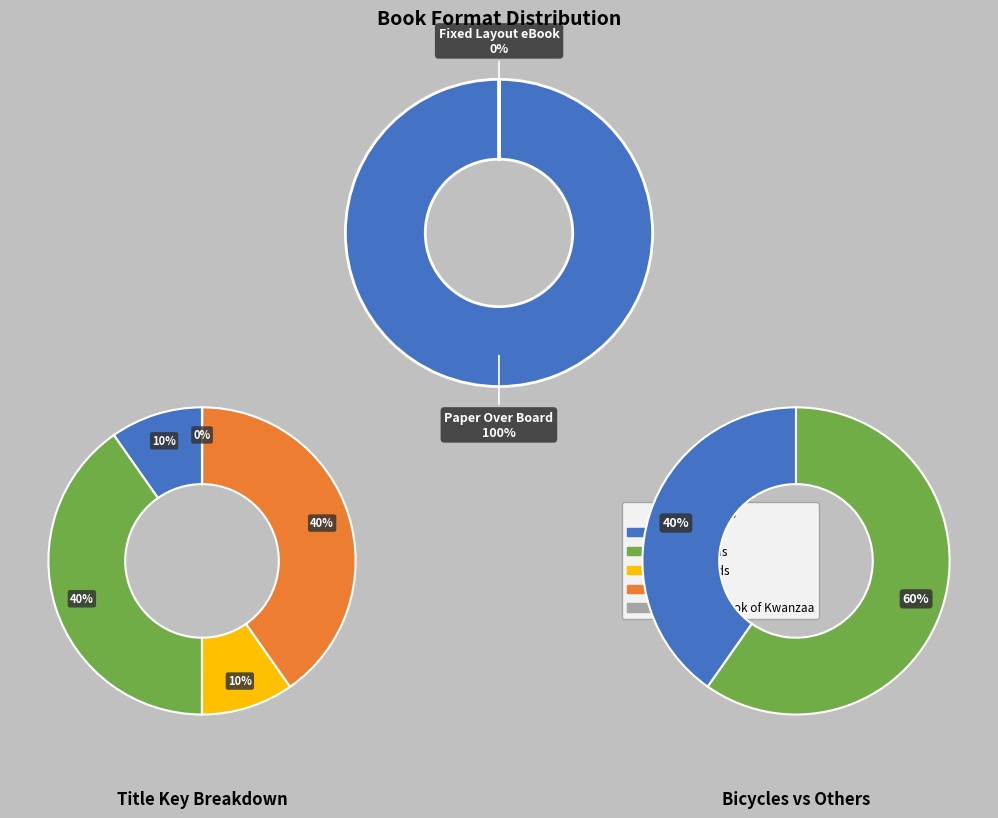

To the nearest percent, what is the difference between the largest and smallest slice percentages?

40%